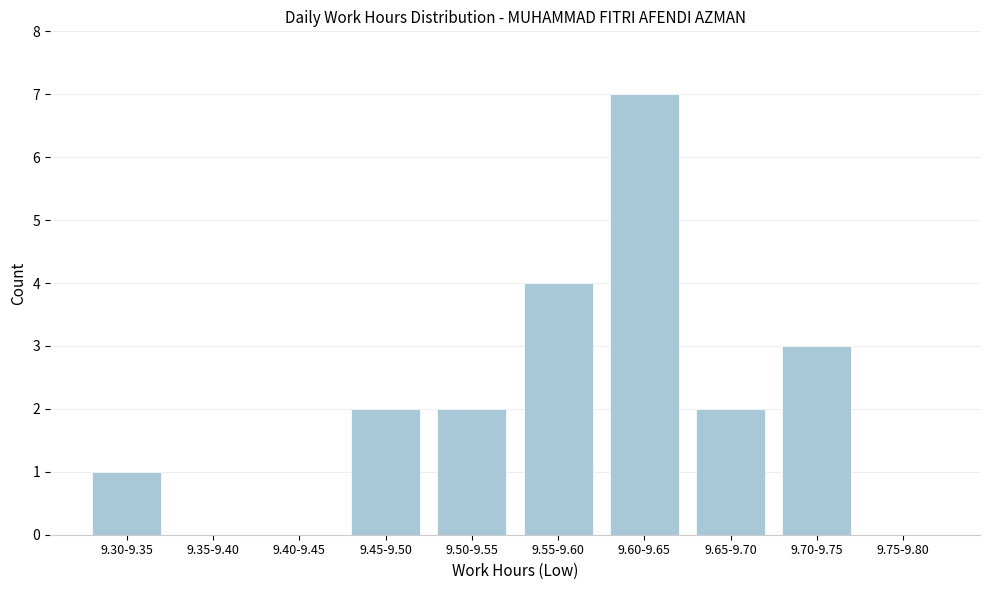

Reading left to right, transcribe all the data shown in this chart.

9.30-9.35=1	9.35-9.40=0	9.40-9.45=0	9.45-9.50=2	9.50-9.55=2	9.55-9.60=4	9.60-9.65=7	9.65-9.70=2	9.70-9.75=3	9.75-9.80=0